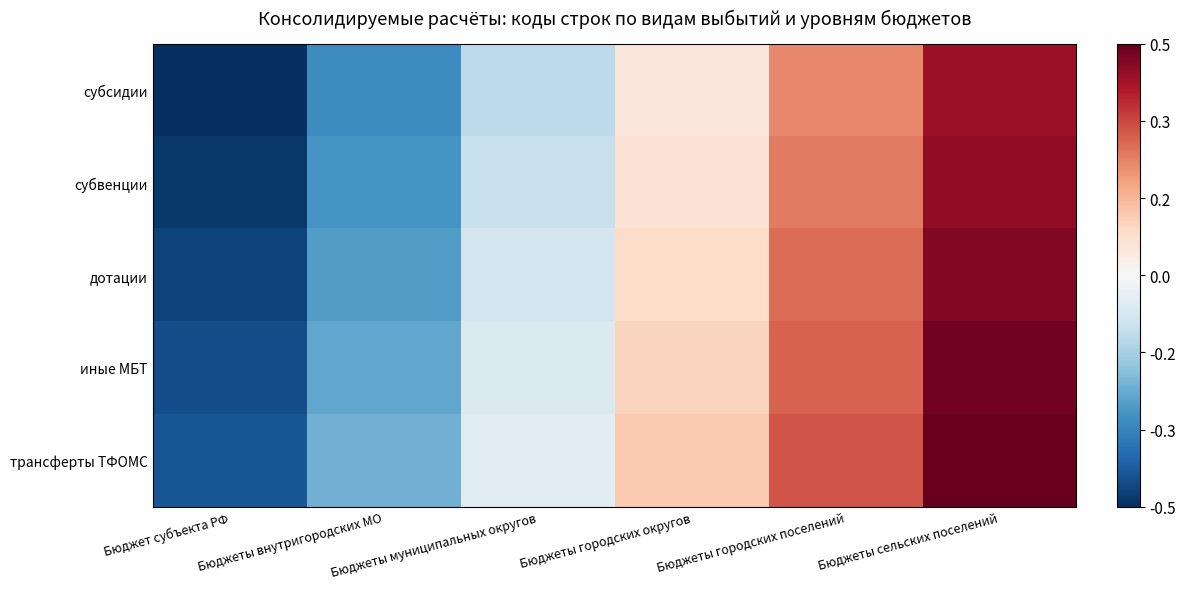

Which label corresponds to the smallest value in the chart?

Бюджет субъекта РФ